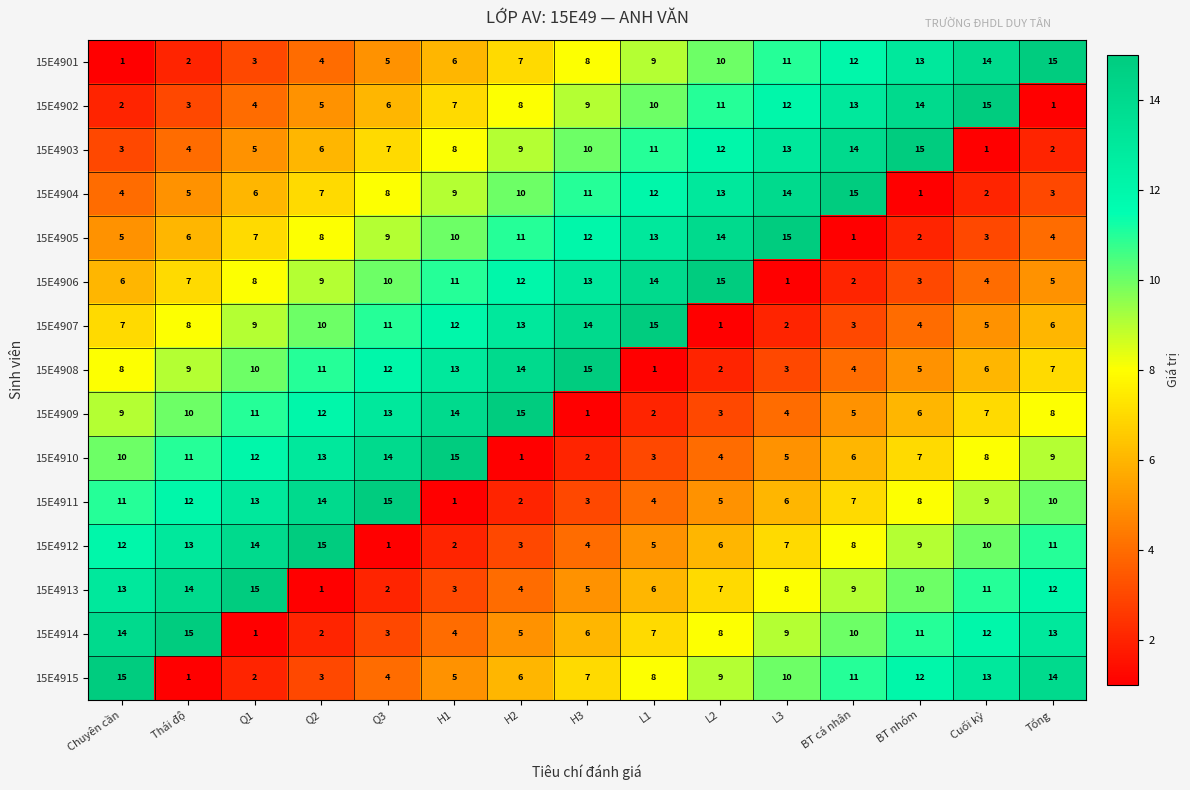

What value does the 15E4909 series have at BT cá nhân?

5